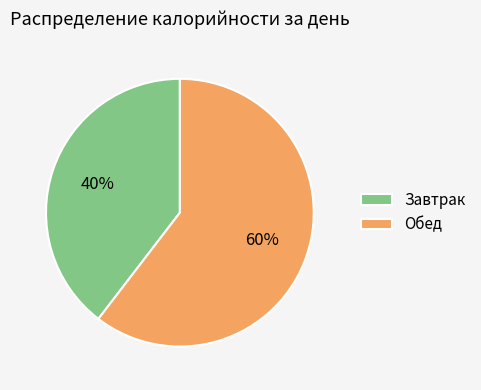

How many segments does this pie chart have?

2